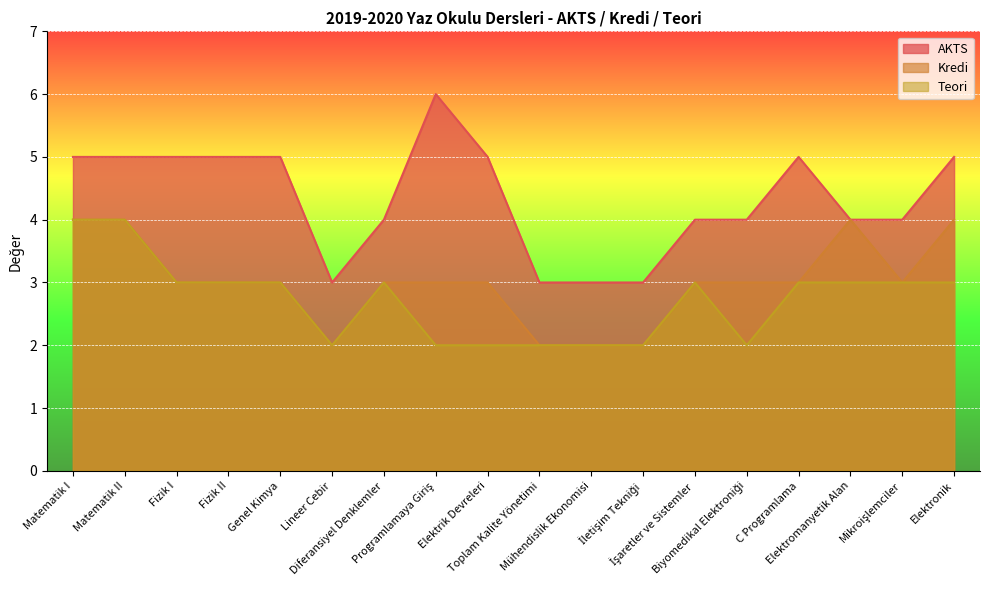

How many lines are shown in the chart?

3